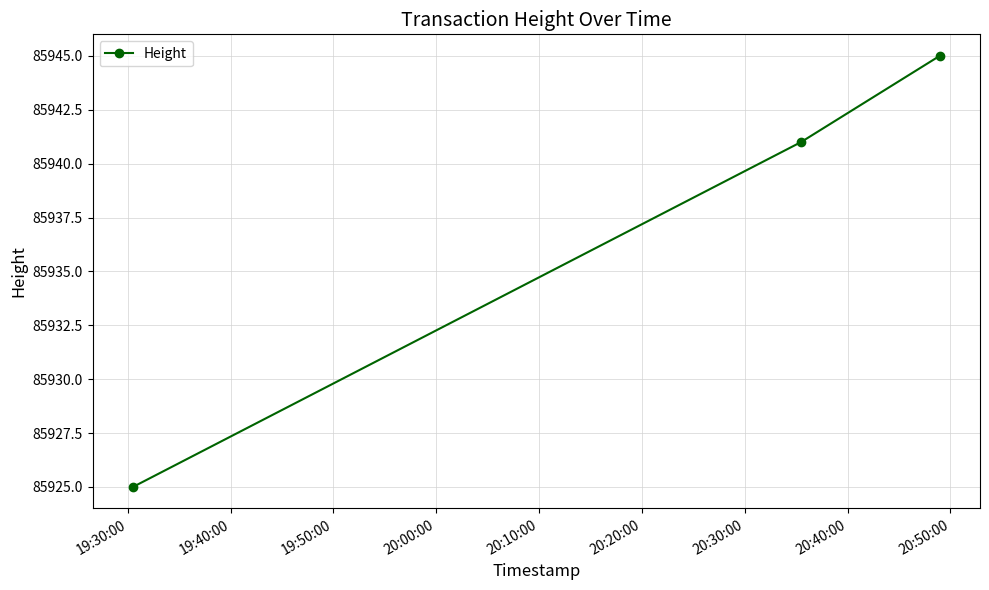

What is the value of the 2nd point from the left?

85941